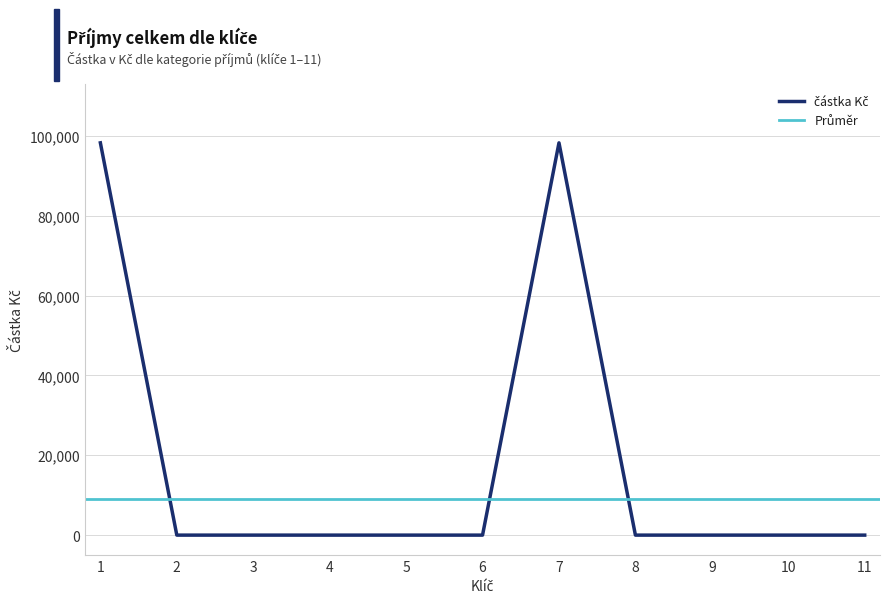

The chart shows a value of 46720 at 8. True or false?

False